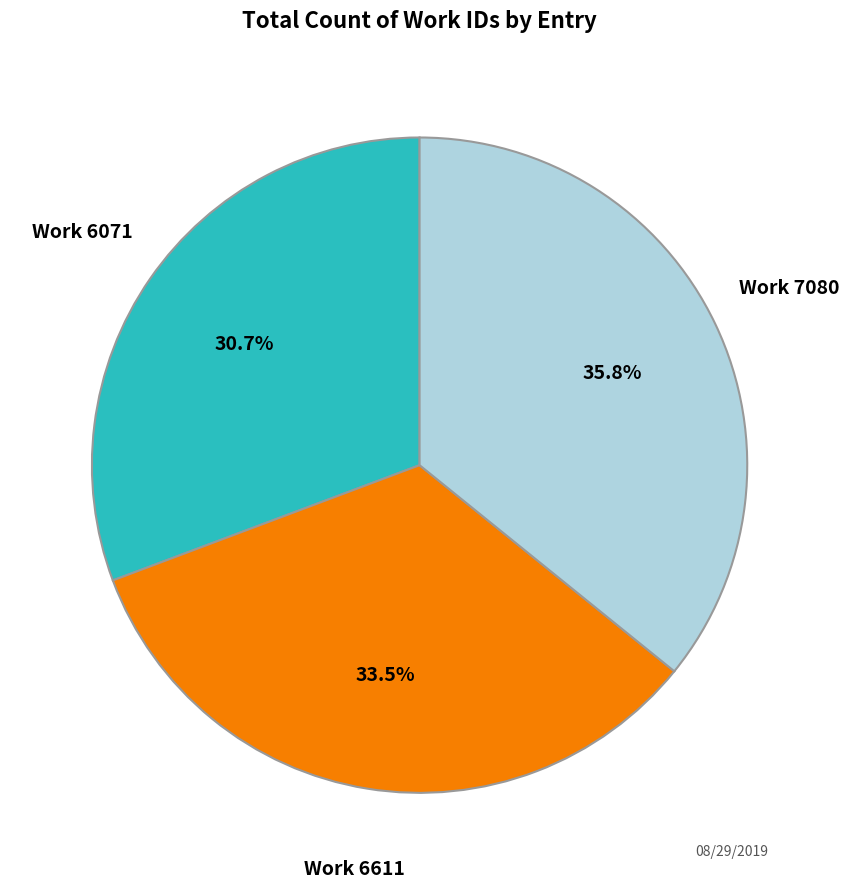

Does any single category account for the majority?

No